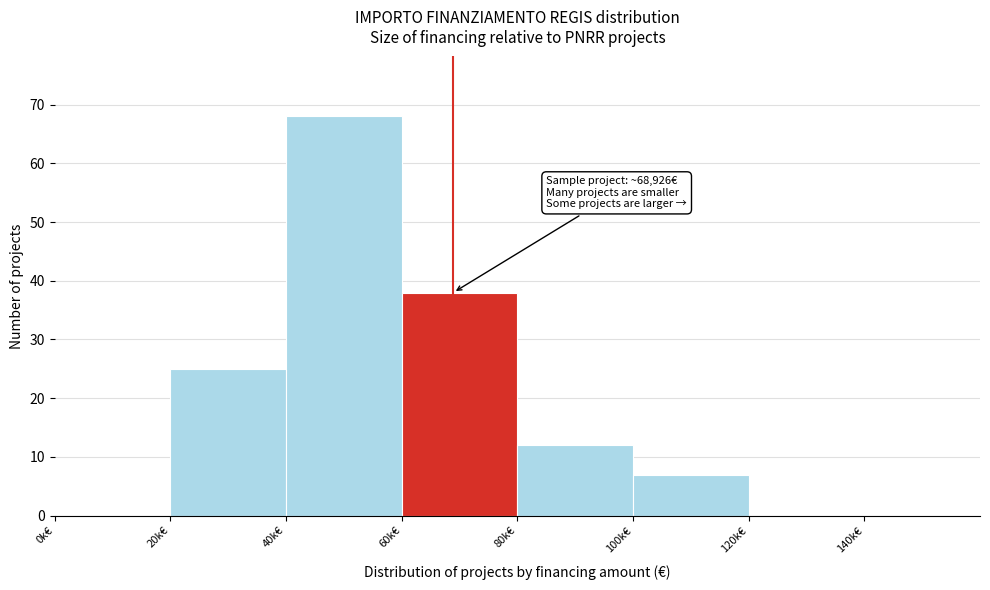

Reading left to right, list all the values displayed in this chart.

0k€=0	20k€=25	40k€=68	60k€=38	80k€=12	100k€=7	120k€=0	140k€=0